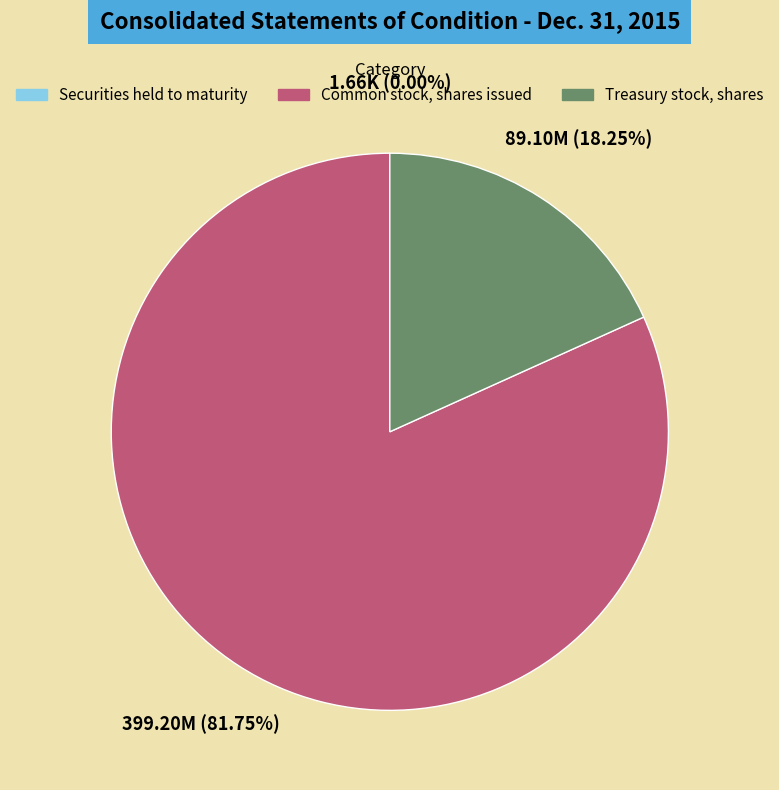

What is the majority slice?

Common stock, shares issued